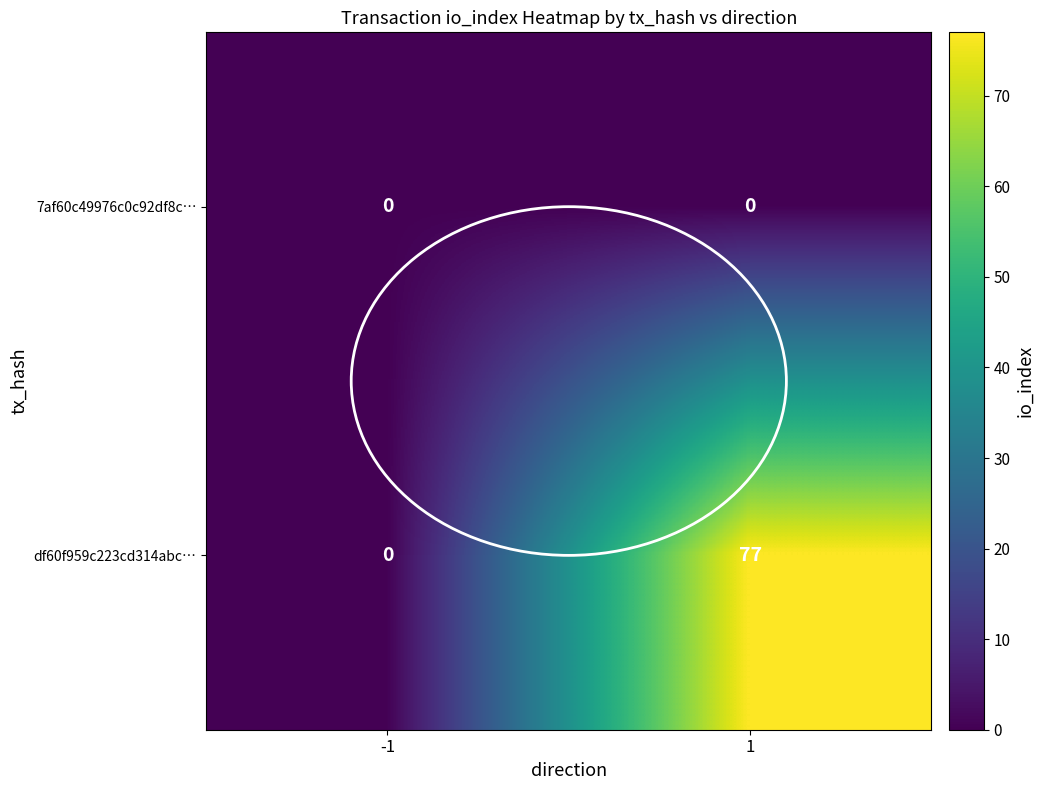

List the series in order of their peak value, lowest first.

7af60c49976c0c92df8c…, df60f959c223cd314abc…